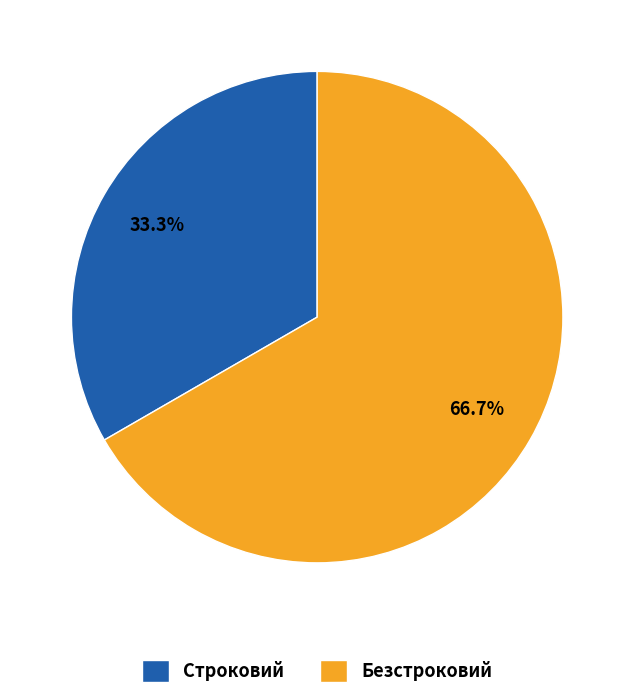

To the nearest percent, what is the difference between the Строковий and Безстроковий slice percentages?

33%